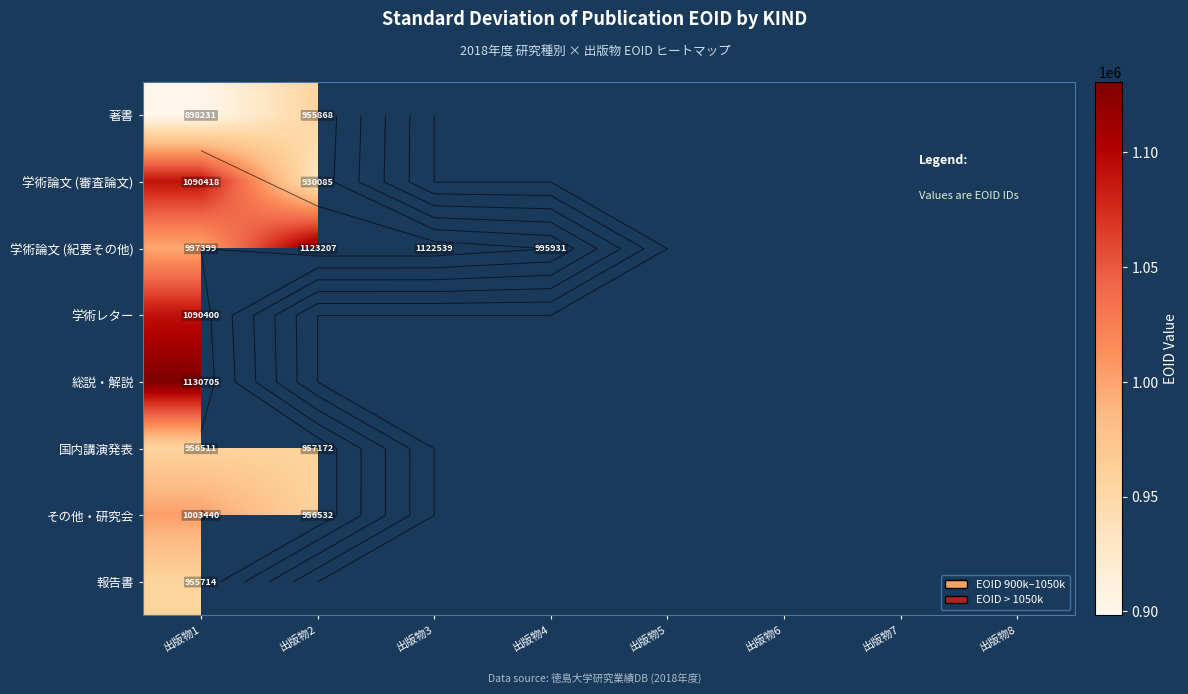

Which category has the lowest value in the 学術論文 (審査論文) series?

出版物2